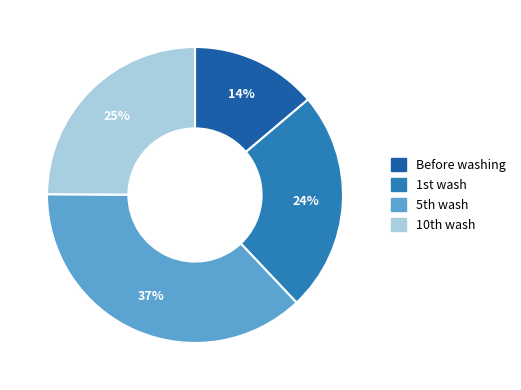

Which slice is the largest?

5th wash